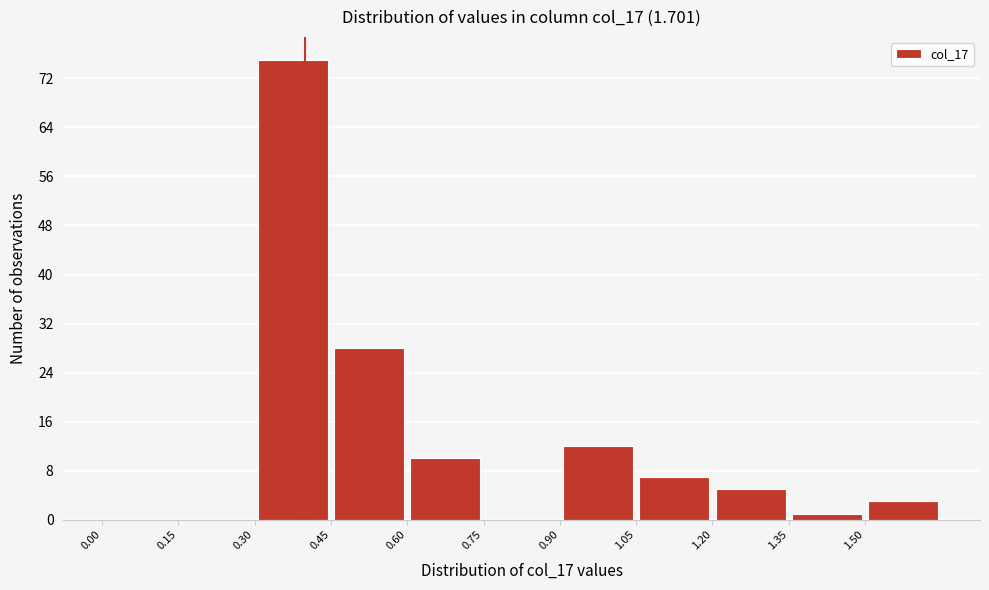

How tall is the bar that spans 1.20 to 1.35 on the x-axis? Neither the bar edges nor the heights are printed on the chart, so give them approximately, as read against the axes.

5